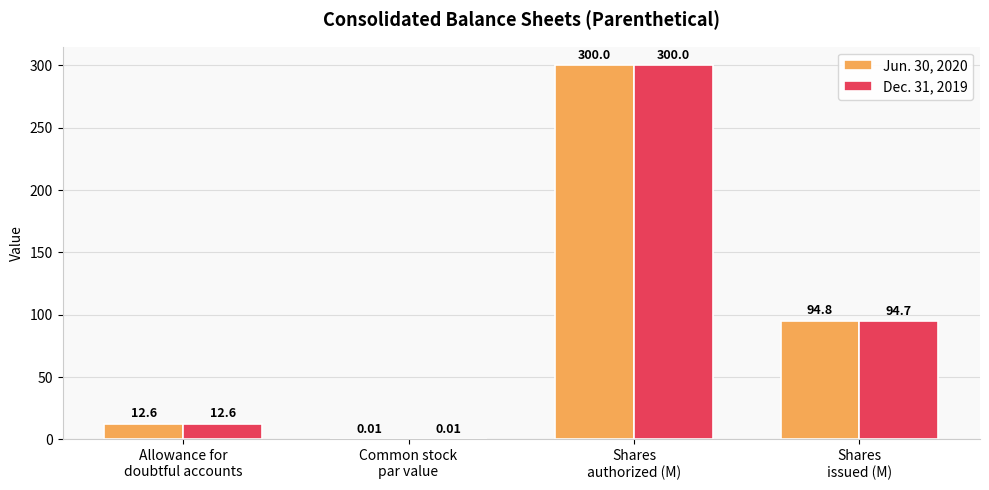

Which series has the largest total across all categories?

Jun. 30, 2020